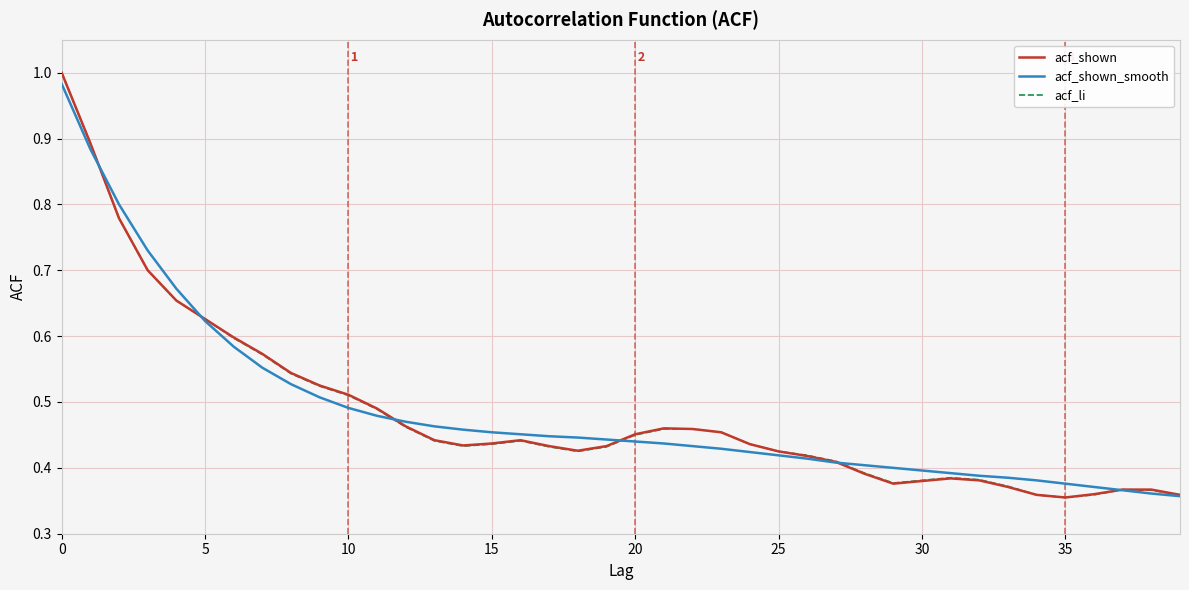

Does the chart display data point markers on the line(s)?

No